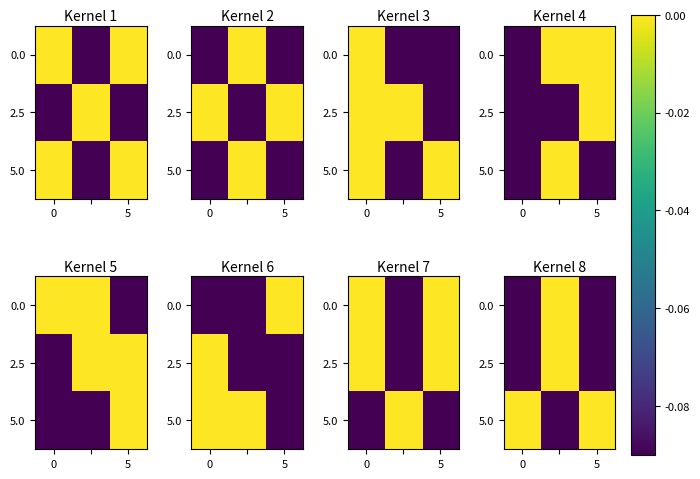

What is the total value across all series at 5?

-0.2